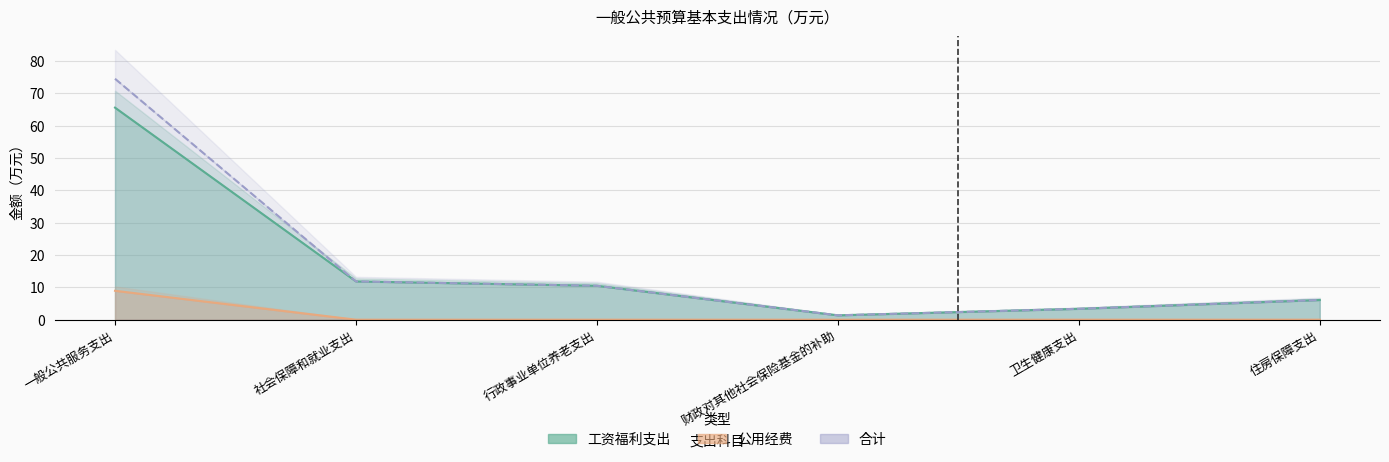

List the labels in order of 公用经费 value, smallest first.

社会保障和就业支出, 行政事业单位养老支出, 财政对其他社会保险基金的补助, 卫生健康支出, 住房保障支出, 一般公共服务支出